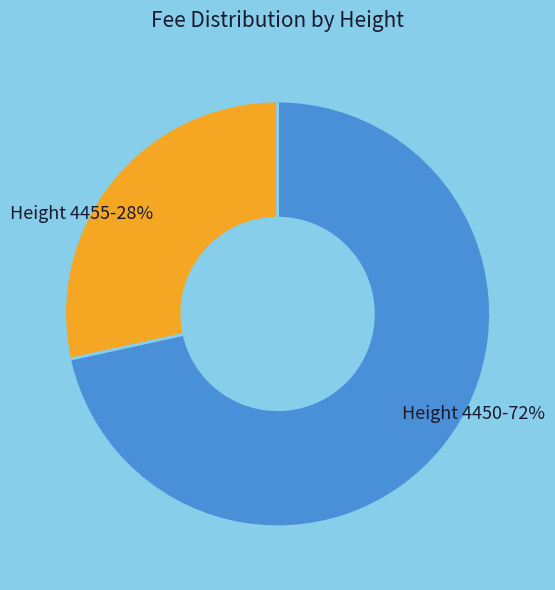

To the nearest percent, what is the average slice percentage?

50%